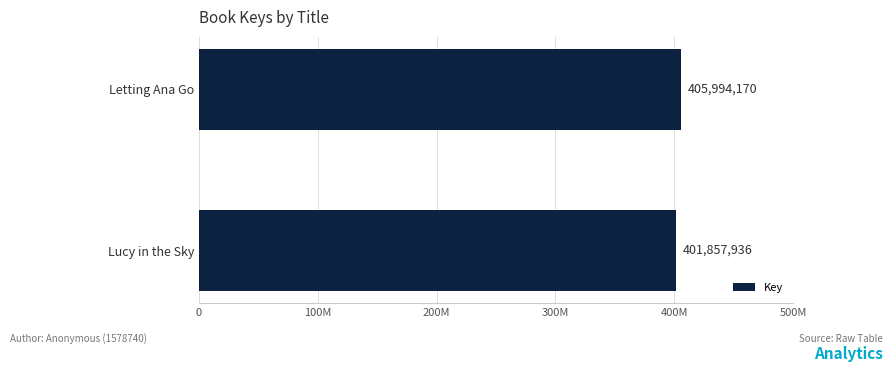

Does the chart contain any negative values?

No